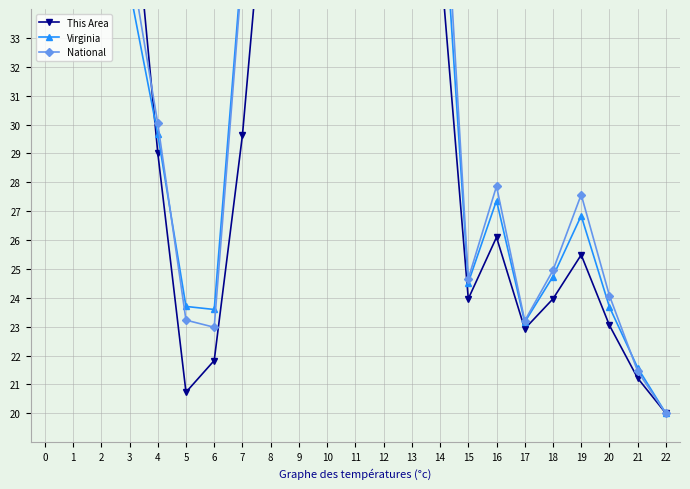

In This Area, how many points are higher than both neighbors (excluding endpoints)?

4